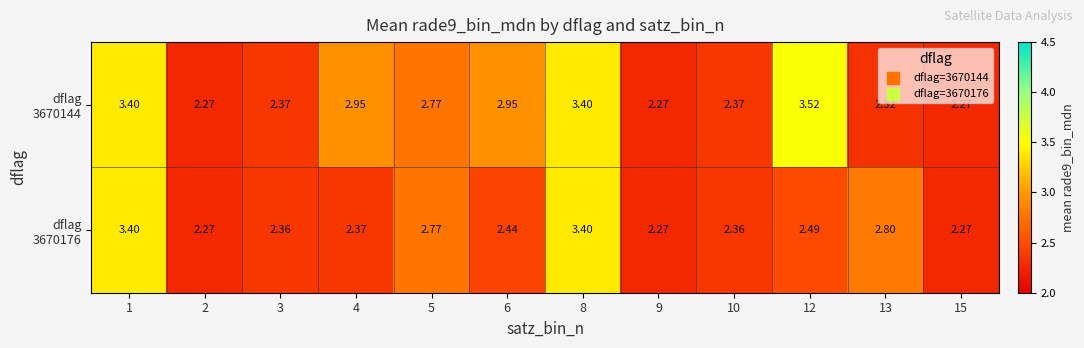

Count the number of categories in the chart.

12